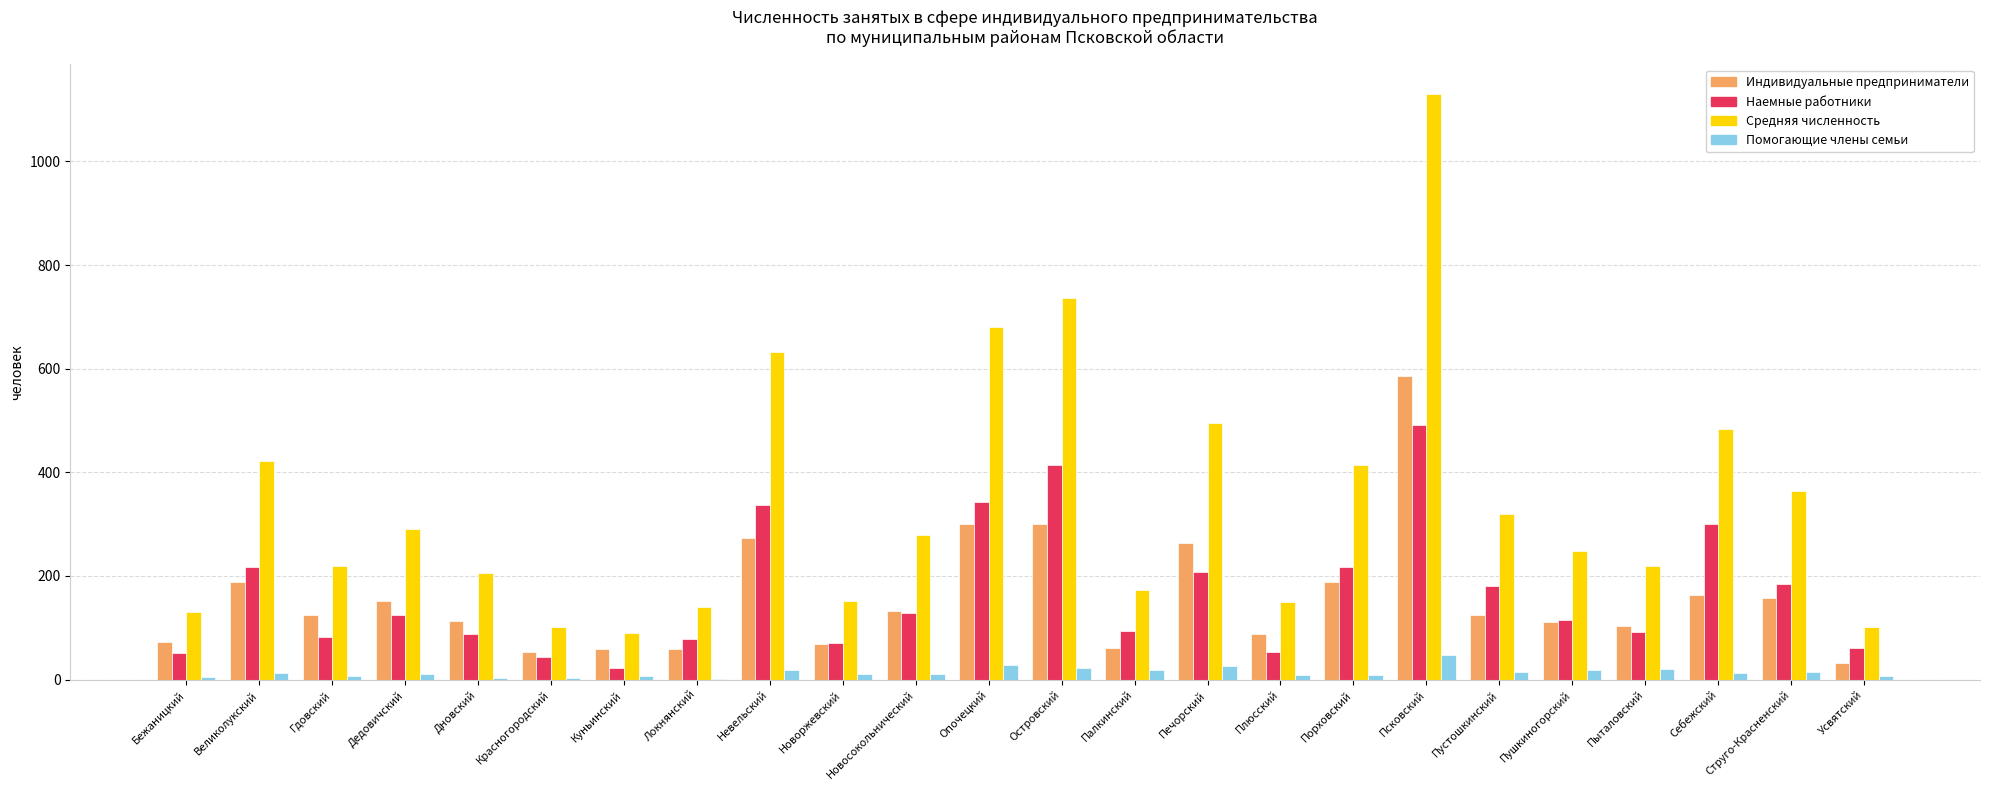

Which label corresponds to the largest value in the chart?

Псковский